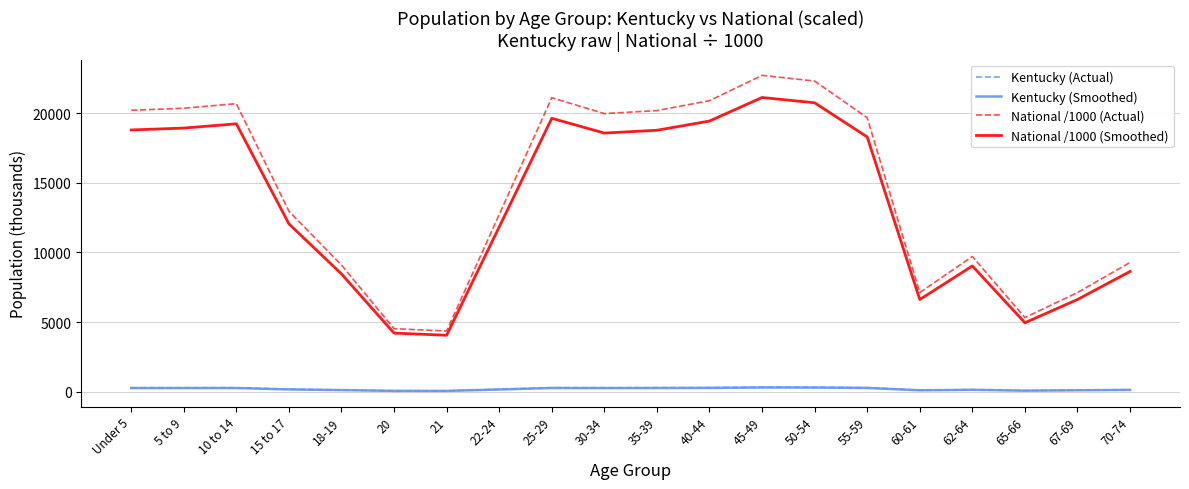

The value of National /1000 (Actual) at 70-74 is 9278.2. True or false?

True